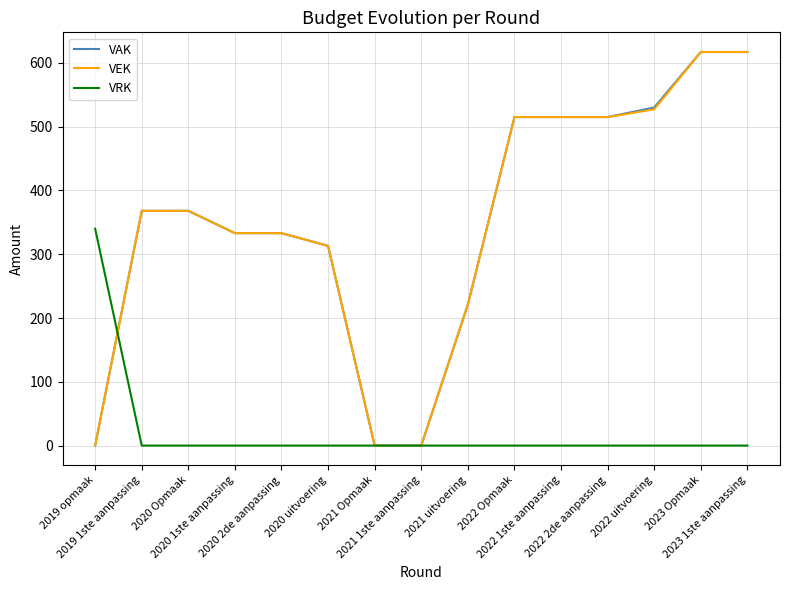

How many lines are shown in the chart?

3